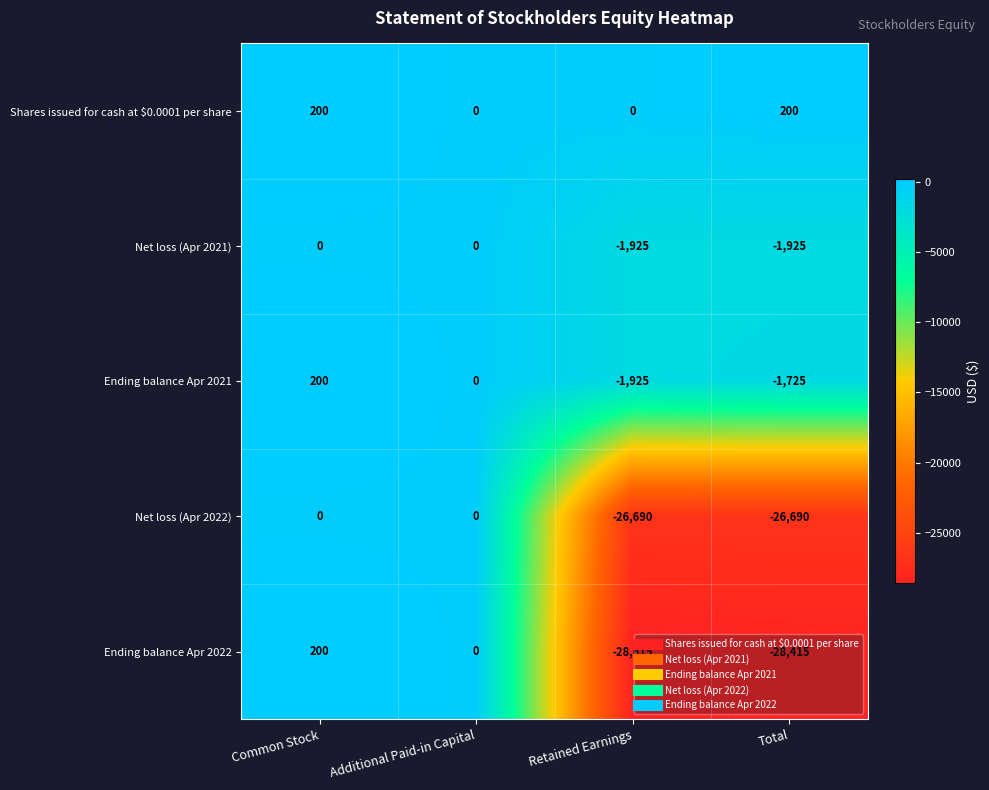

True or false: Net loss (Apr 2021) has a value of -1925 at Retained Earnings.

True